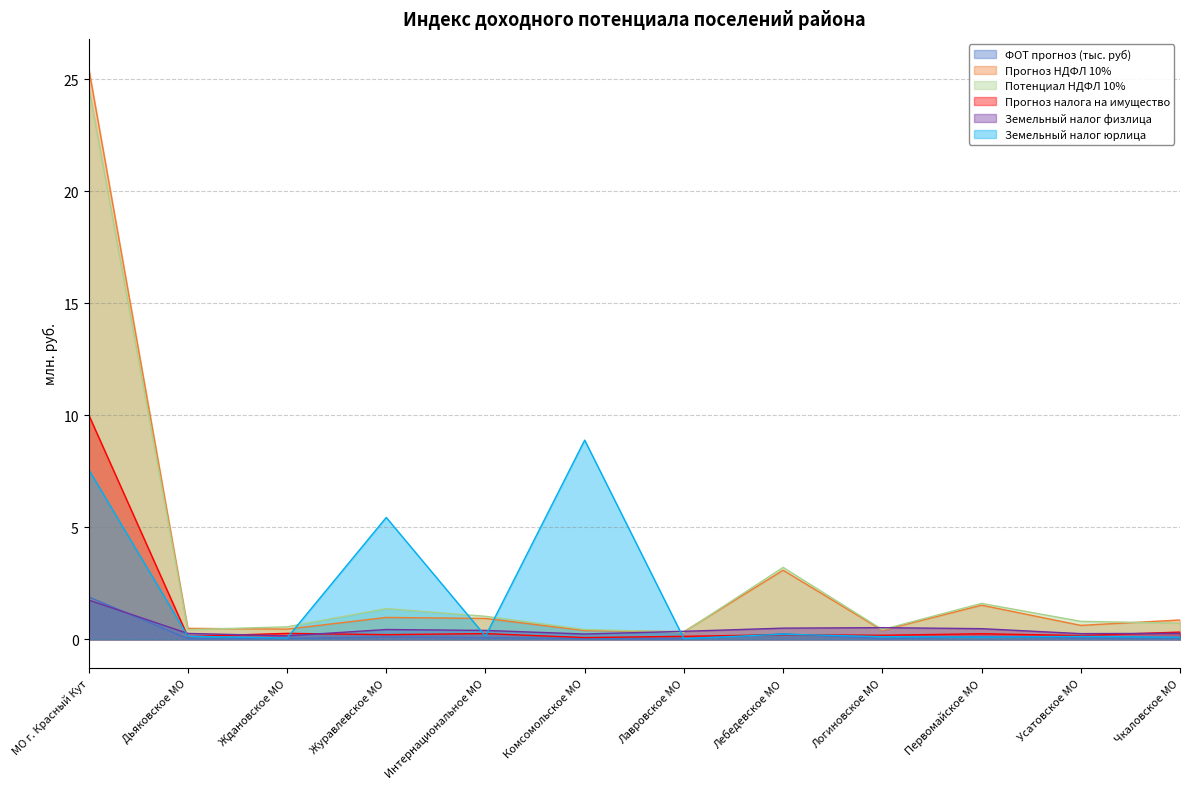

What is the highest value of the Прогноз налога на имущество series?

10.0